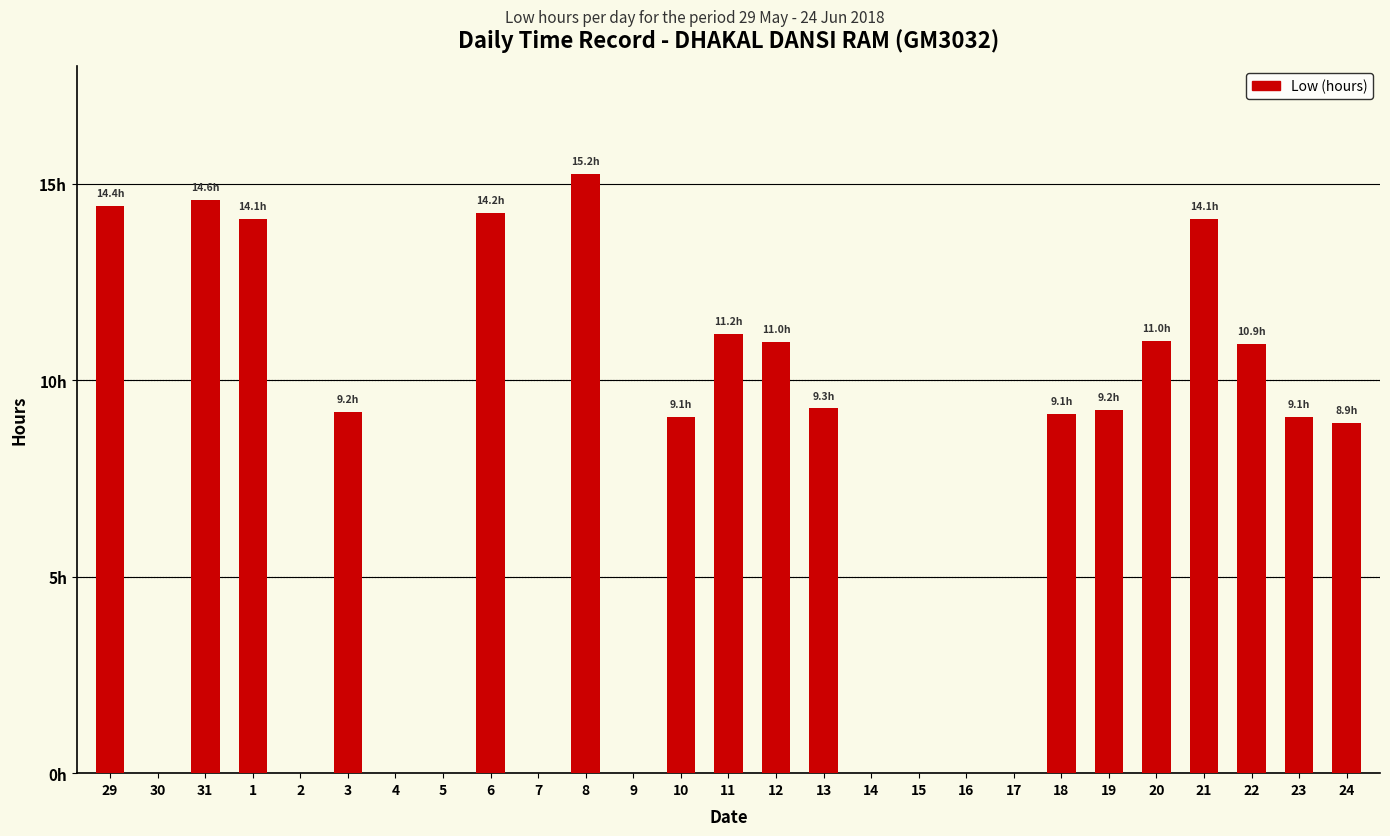

How many values exceed 9?

16